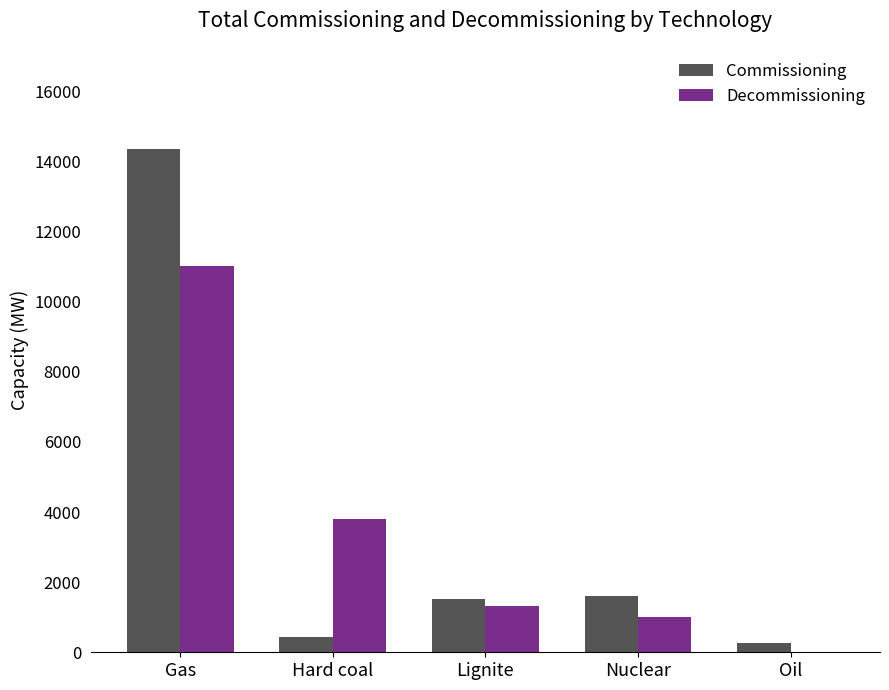

Reading left to right, what are all the values shown in this chart?

Commissioning: Gas=14368	Hard coal=439	Lignite=1519	Nuclear=1600	Oil=270
Decommissioning: Gas=11010	Hard coal=3800	Lignite=1333	Nuclear=1008	Oil=19